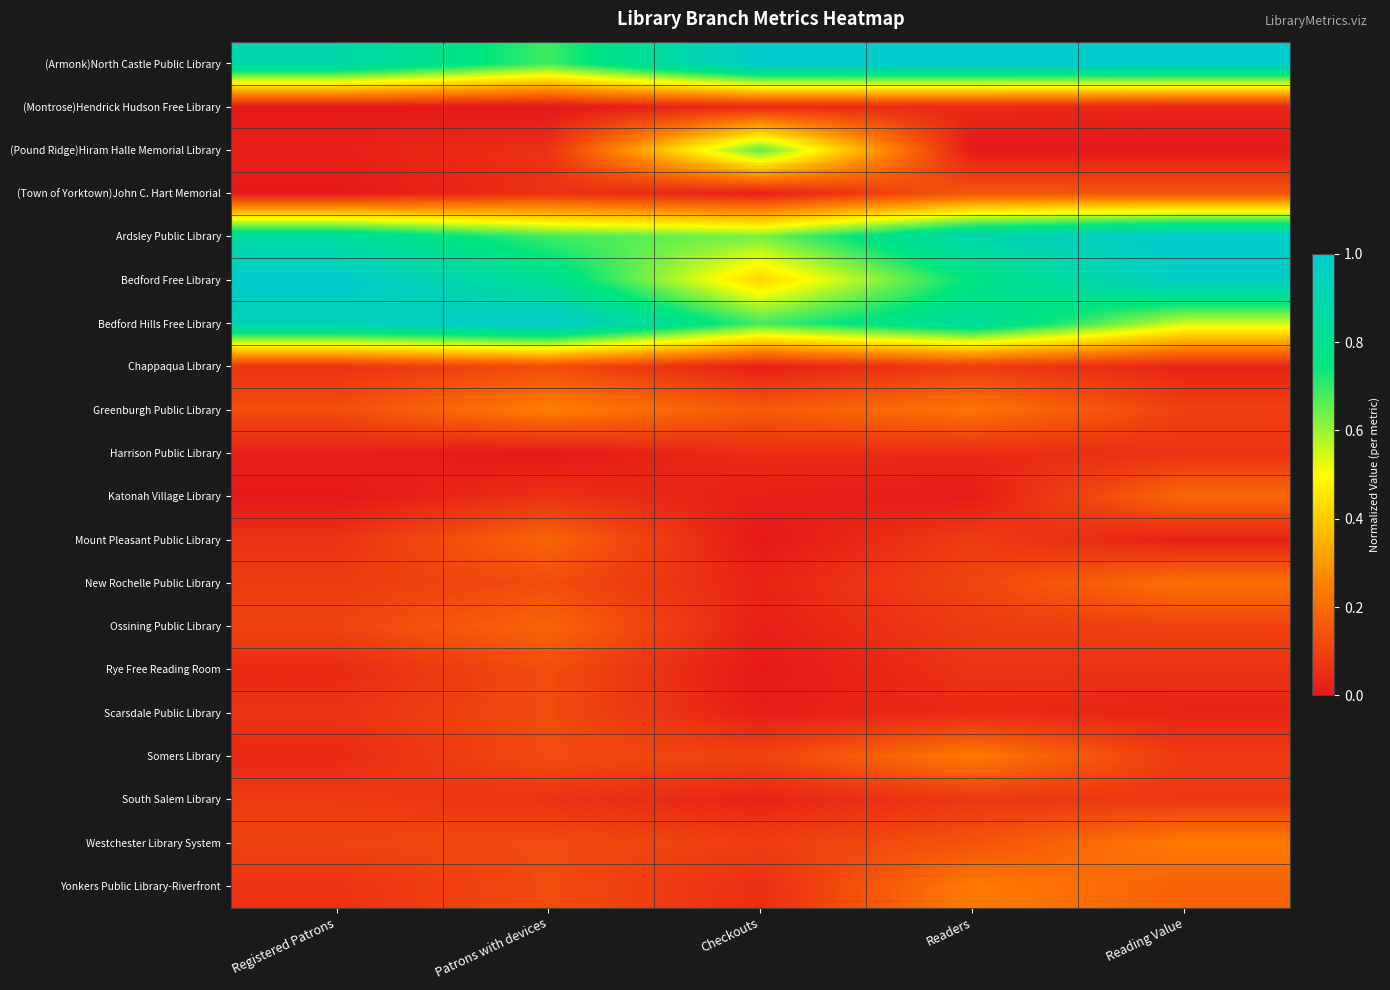

Reading right to left, list all the values displayed in this chart.

(Armonk)North Castle Public Library: Reading Value=1.0	Readers=1.0	Checkouts=1.0	Patrons with devices=0.7	Registered Patrons=0.9
(Montrose)Hendrick Hudson Free Library: Reading Value=0.0	Readers=0.0	Checkouts=0.0	Patrons with devices=0.0	Registered Patrons=0.0
(Pound Ridge)Hiram Halle Memorial Library: Reading Value=0.0	Readers=0.0	Checkouts=0.7	Patrons with devices=0.1	Registered Patrons=0.0
(Town of Yorktown)John C. Hart Memorial: Reading Value=0.1	Readers=0.2	Checkouts=0.0	Patrons with devices=0.1	Registered Patrons=0.0
Ardsley Public Library: Reading Value=1.0	Readers=0.9	Checkouts=0.6	Patrons with devices=0.7	Registered Patrons=0.9
Bedford Free Library: Reading Value=1.0	Readers=0.8	Checkouts=0.4	Patrons with devices=0.8	Registered Patrons=1.0
Bedford Hills Free Library: Reading Value=0.5	Readers=0.8	Checkouts=0.7	Patrons with devices=1.0	Registered Patrons=0.9
Chappaqua Library: Reading Value=0.0	Readers=0.1	Checkouts=0.0	Patrons with devices=0.1	Registered Patrons=0.1
Greenburgh Public Library: Reading Value=0.1	Readers=0.2	Checkouts=0.2	Patrons with devices=0.2	Registered Patrons=0.1
Harrison Public Library: Reading Value=0.1	Readers=0.0	Checkouts=0.1	Patrons with devices=0.0	Registered Patrons=0.0
Katonah Village Library: Reading Value=0.2	Readers=0.0	Checkouts=0.0	Patrons with devices=0.1	Registered Patrons=0.0
Mount Pleasant Public Library: Reading Value=0.0	Readers=0.1	Checkouts=0.0	Patrons with devices=0.2	Registered Patrons=0.1
New Rochelle Public Library: Reading Value=0.2	Readers=0.1	Checkouts=0.0	Patrons with devices=0.1	Registered Patrons=0.1
Ossining Public Library: Reading Value=0.1	Readers=0.1	Checkouts=0.0	Patrons with devices=0.2	Registered Patrons=0.1
Rye Free Reading Room: Reading Value=0.1	Readers=0.1	Checkouts=0.0	Patrons with devices=0.1	Registered Patrons=0.0
Scarsdale Public Library: Reading Value=0.0	Readers=0.0	Checkouts=0.0	Patrons with devices=0.1	Registered Patrons=0.1
Somers Library: Reading Value=0.1	Readers=0.2	Checkouts=0.1	Patrons with devices=0.1	Registered Patrons=0.0
South Salem Library: Reading Value=0.1	Readers=0.1	Checkouts=0.0	Patrons with devices=0.1	Registered Patrons=0.1
Westchester Library System: Reading Value=0.2	Readers=0.1	Checkouts=0.1	Patrons with devices=0.1	Registered Patrons=0.1
Yonkers Public Library-Riverfront: Reading Value=0.2	Readers=0.2	Checkouts=0.1	Patrons with devices=0.1	Registered Patrons=0.1